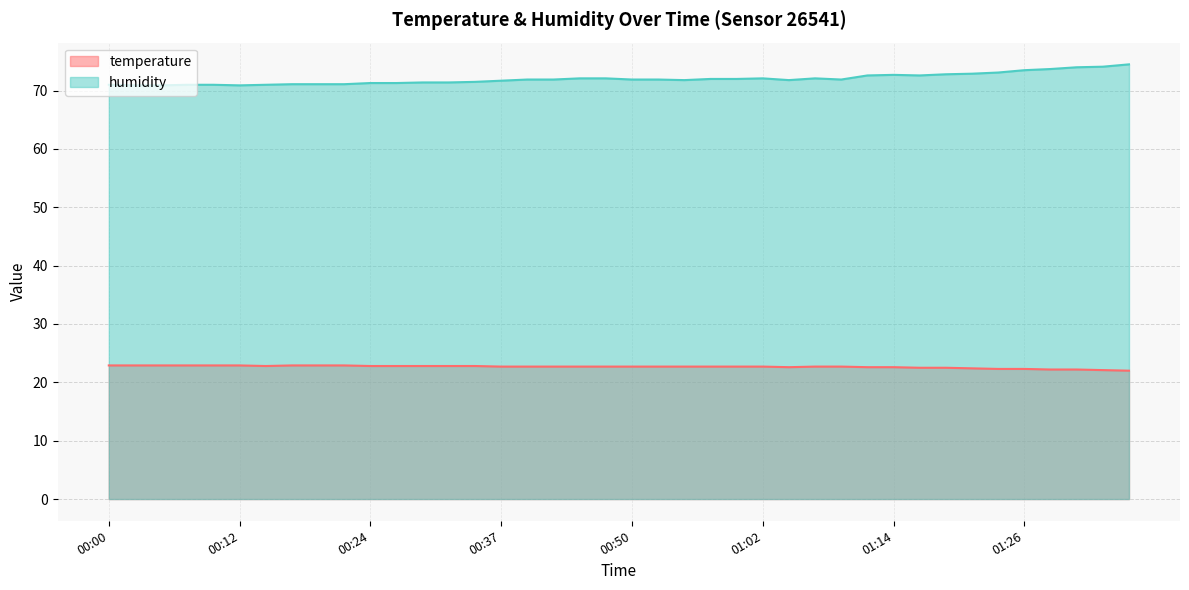

True or false: temperature has a value of 30.1 at 00:47.

False